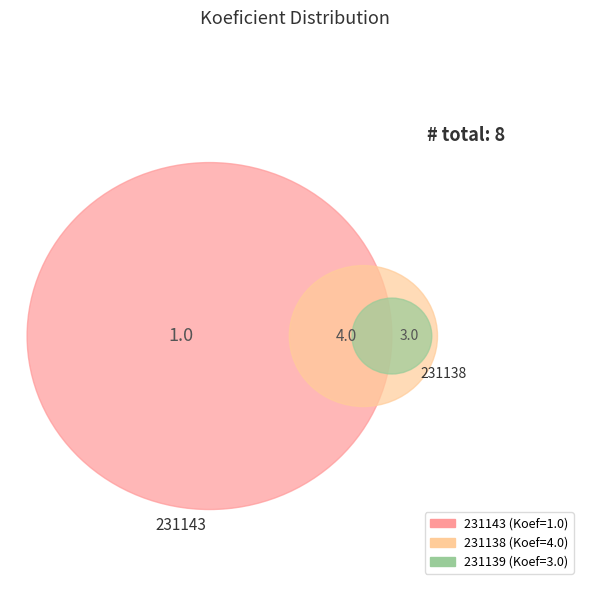

What percentage is NOT represented by 231138?

50.0%